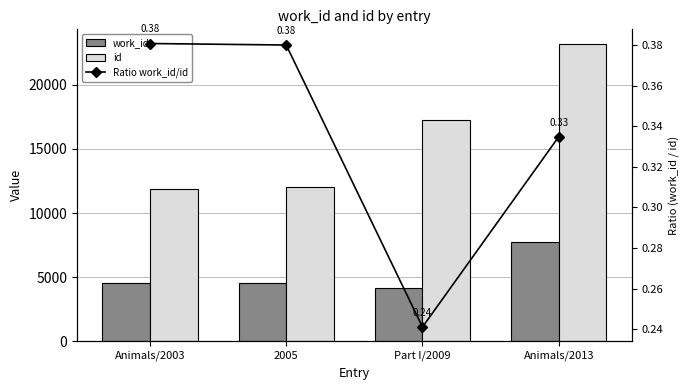

How many groups of bars are there?

4